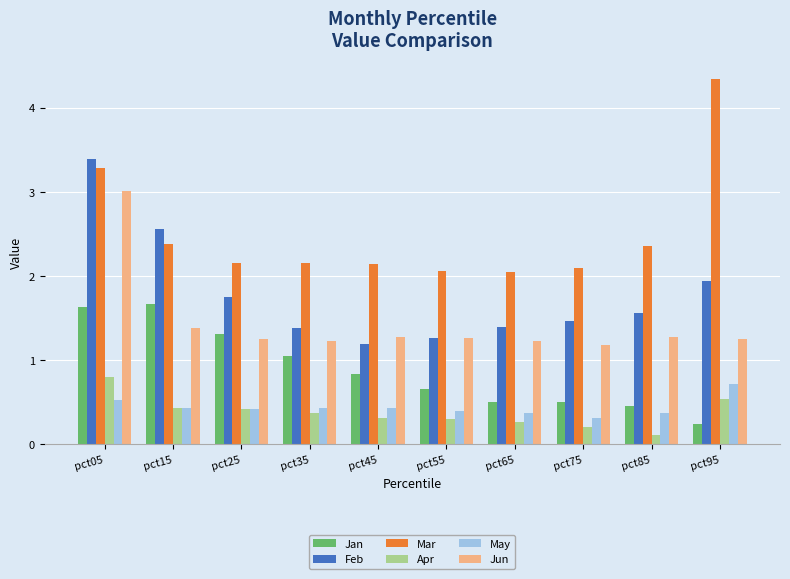

What are all the series names shown in the legend?

Jan, Feb, Mar, Apr, May, Jun